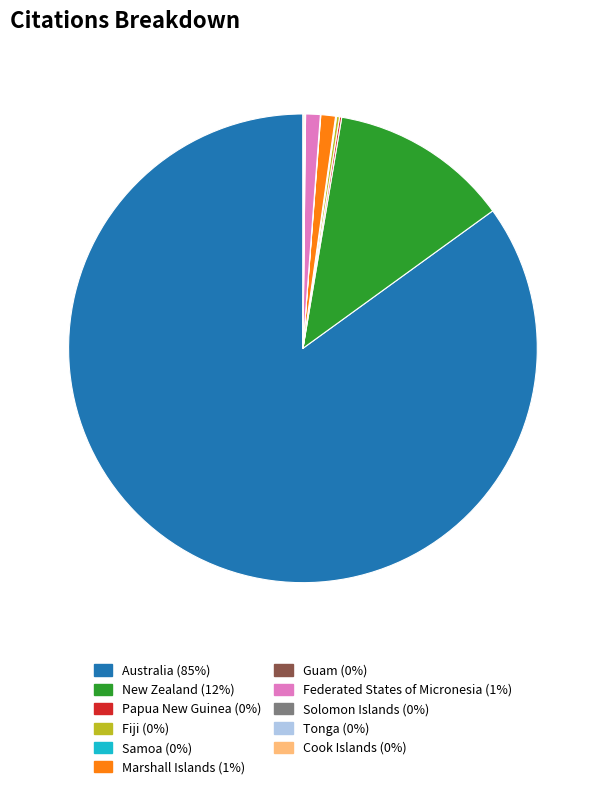

Does any single category account for the majority?

Yes